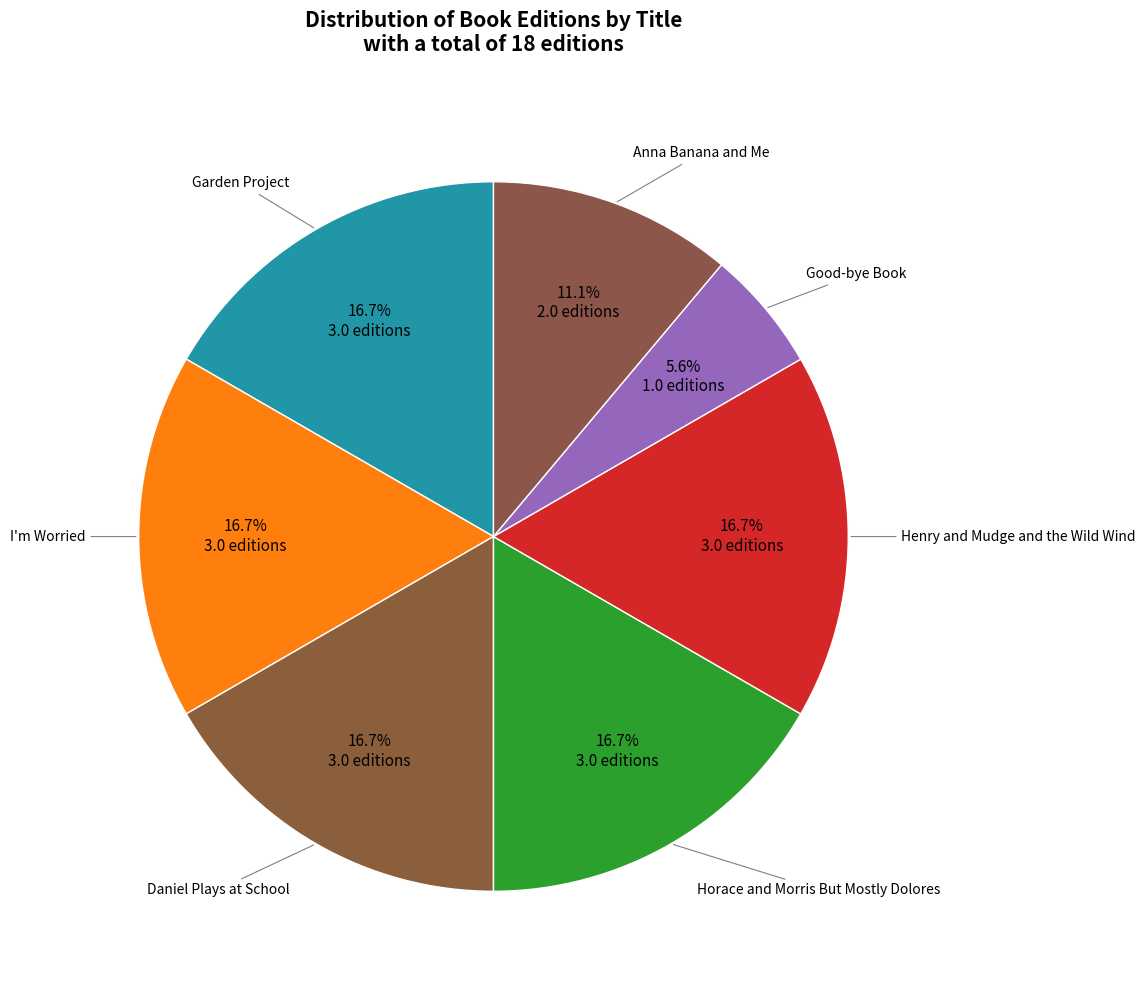

How many segments does this pie chart have?

7